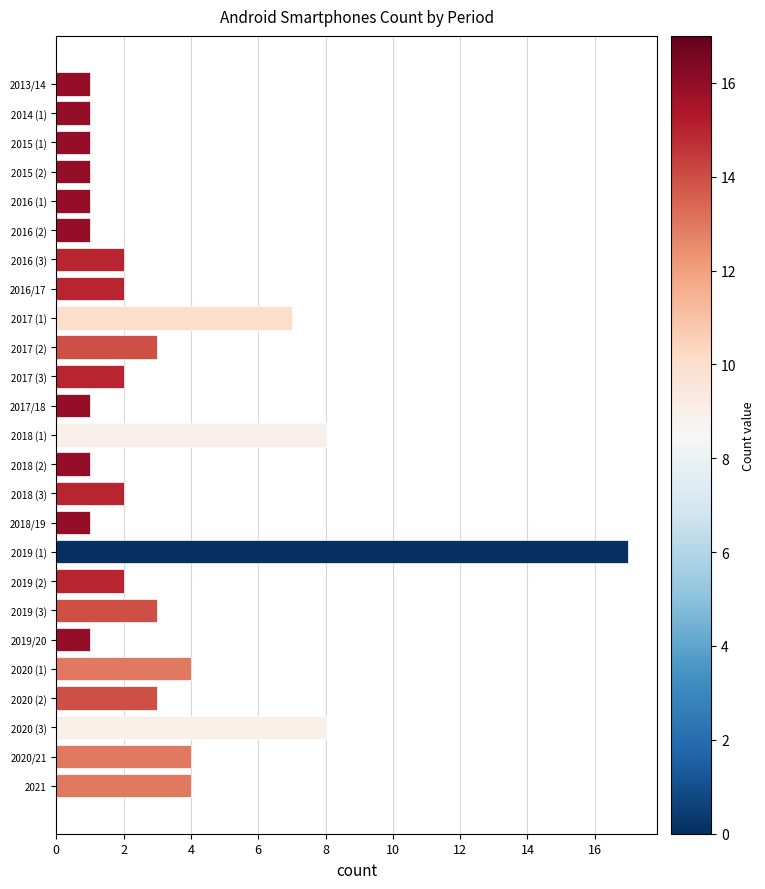

What is the difference between the maximum and minimum values?

16